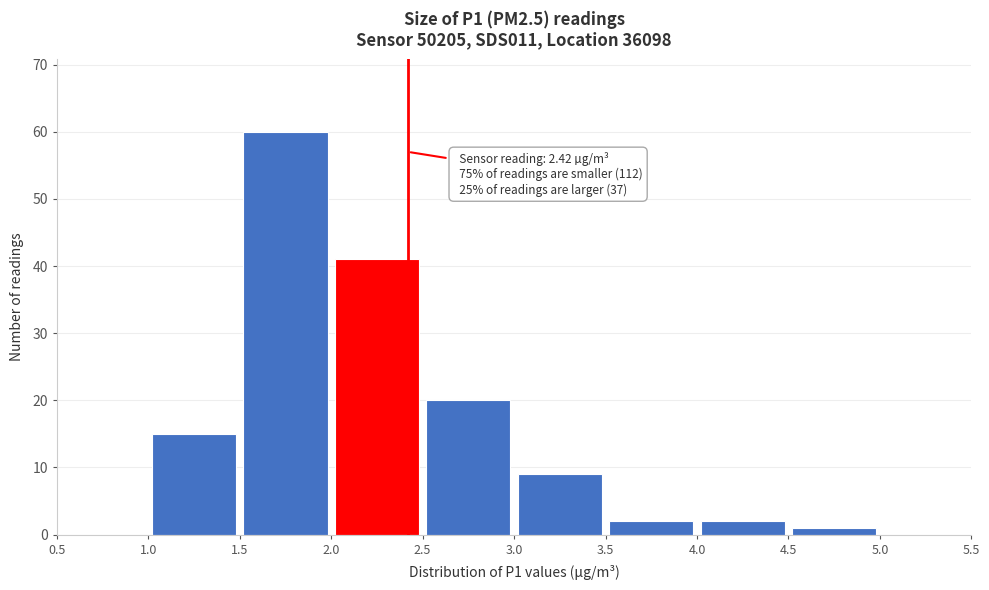

Over which range of the x-axis is the bar tallest?

1.5 to 2.0